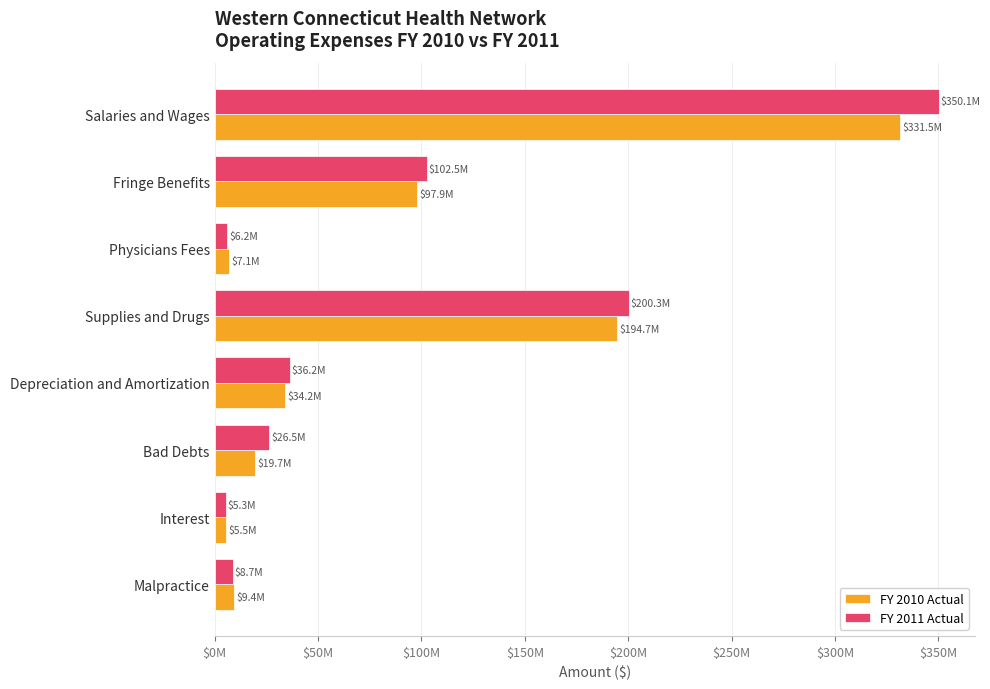

What are all the series names shown in the legend?

FY 2010 Actual, FY 2011 Actual